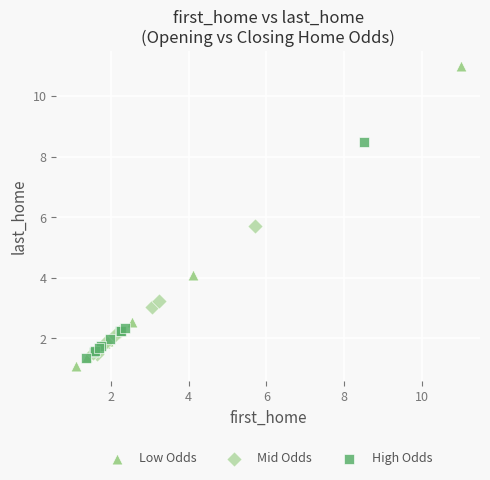

Which series contains the highest Y value?

Low Odds